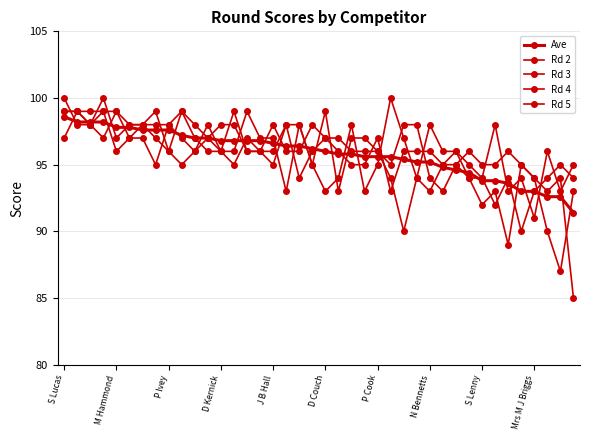

Which series has the widest spread of values?

Rd 3